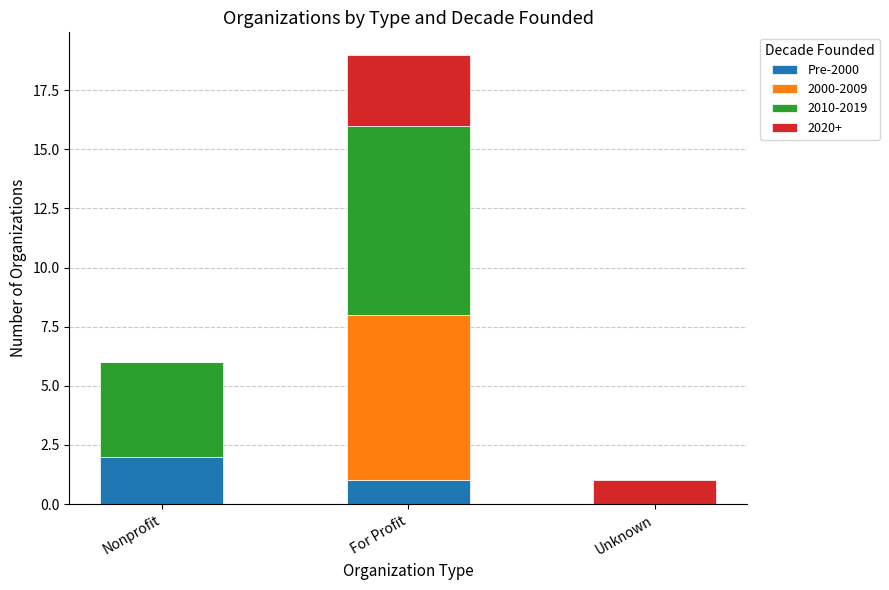

Which category has the highest value in the Pre-2000 series?

Nonprofit